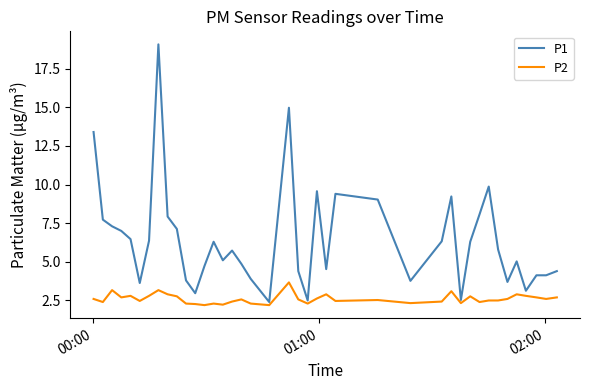

List the series in order of their overall mean, lowest first.

P2, P1